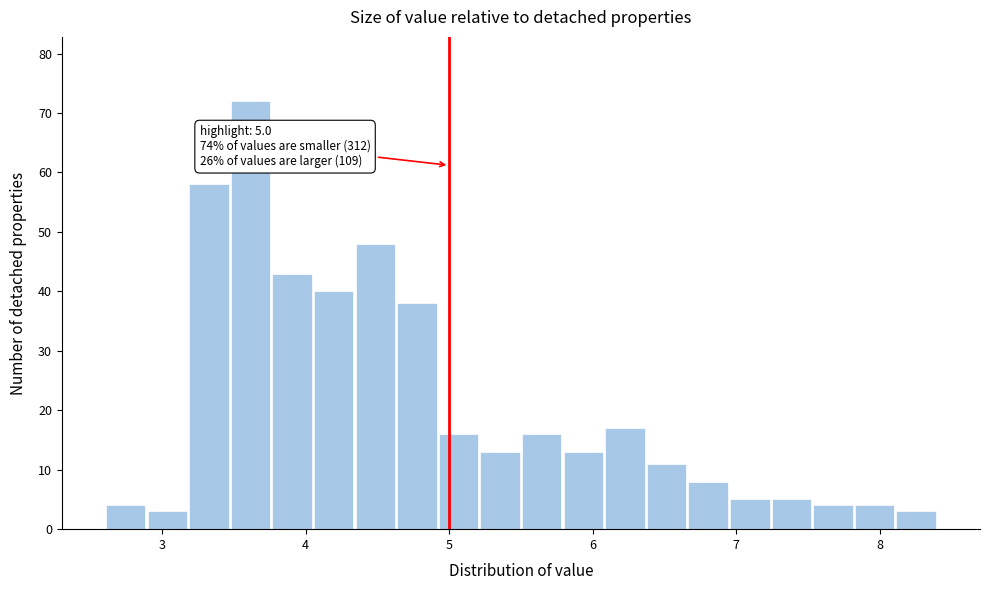

Read against the x-axis, roughly where is the centre of the tallest bar?

3.6